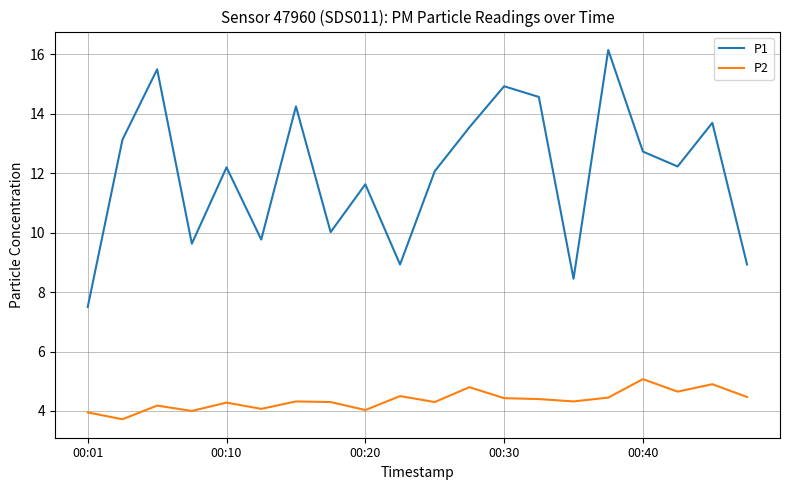

Which series has the largest total across all categories?

P1